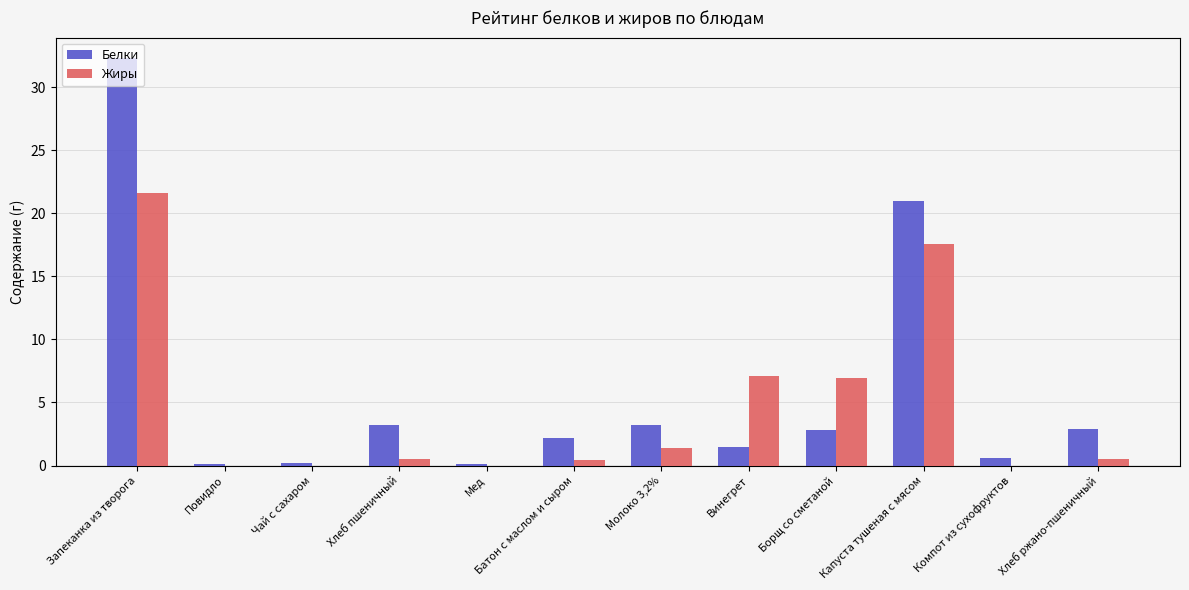

The value of Жиры at Повидло is 10.2. True or false?

False